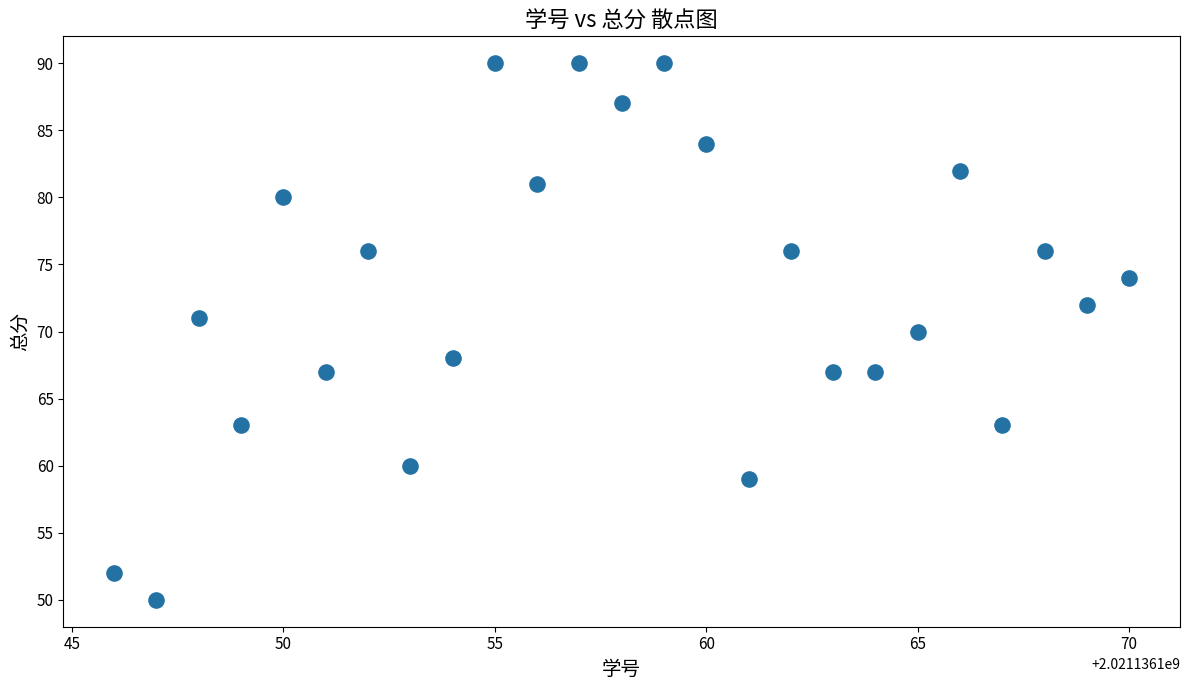

What is the range of X values (max minus min)?

24